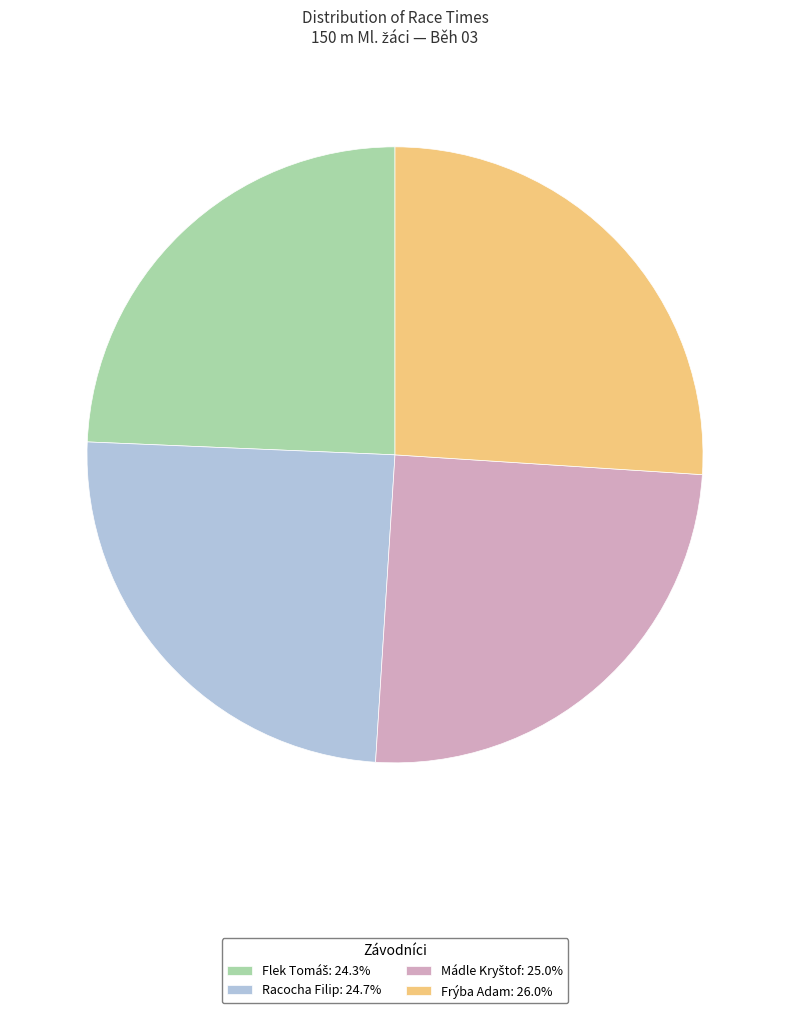

How many slices are in this pie chart?

4